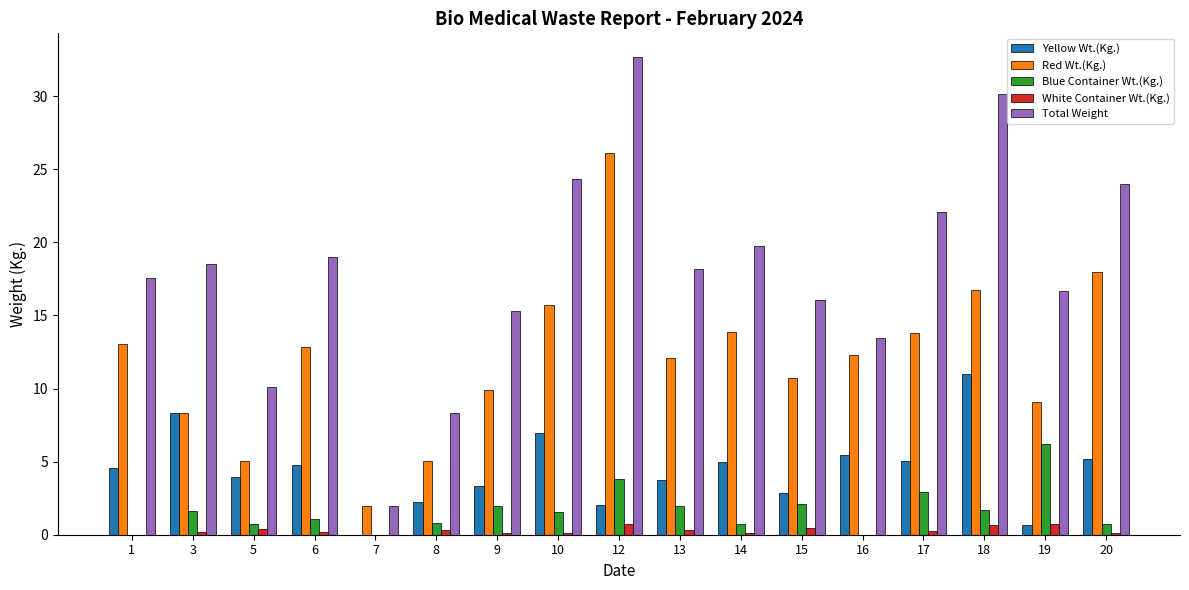

What is the maximum value shown in the chart?

32.7